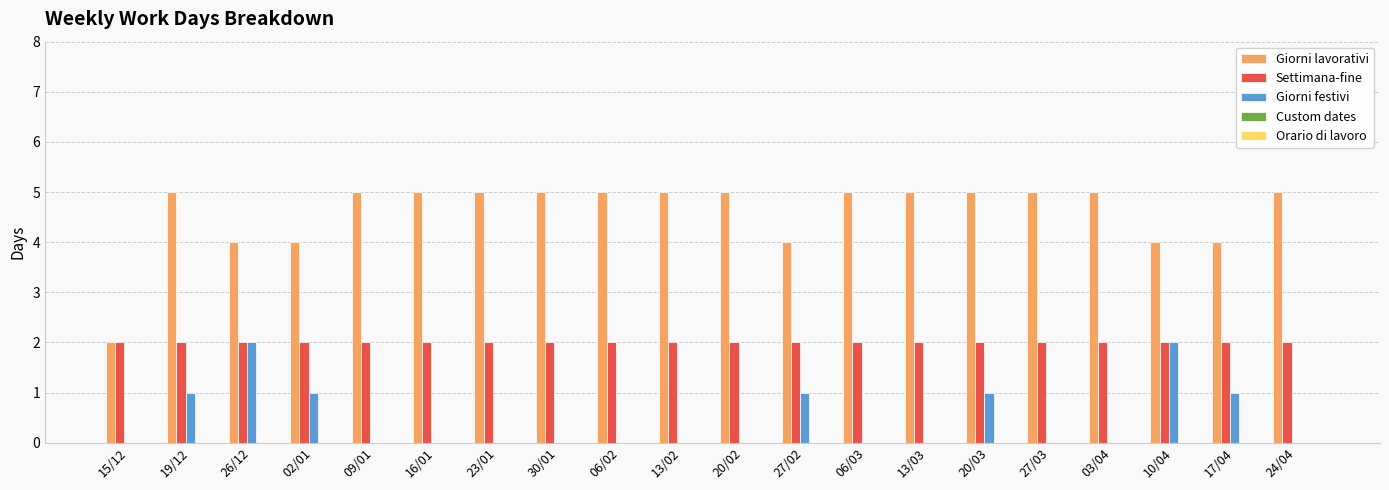

Which series has the largest total across all categories?

Giorni lavorativi